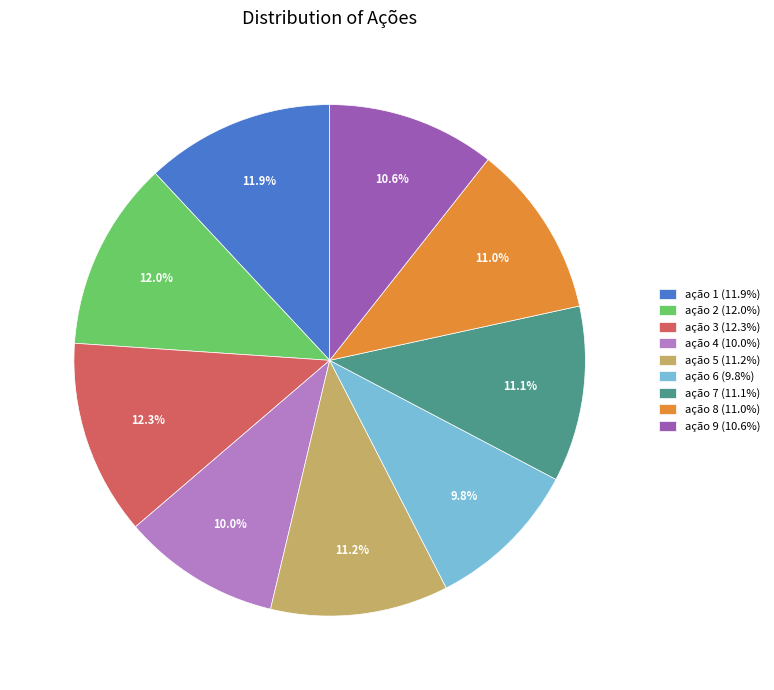

Which has a higher value, ação 6 (9.8%) or ação 3 (12.3%)?

ação 3 (12.3%)